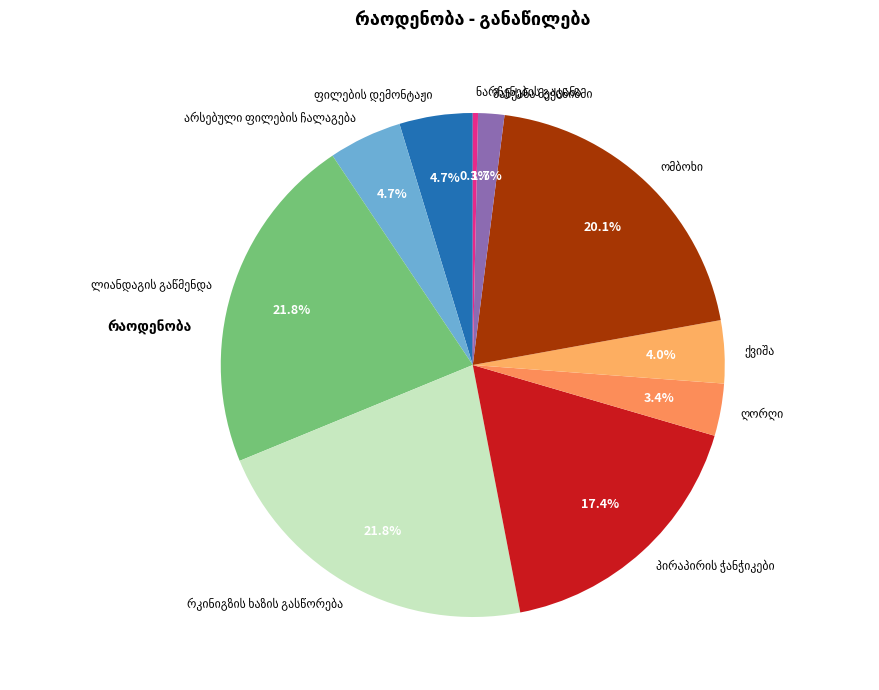

Is there any slice that represents more than half of the pie?

No